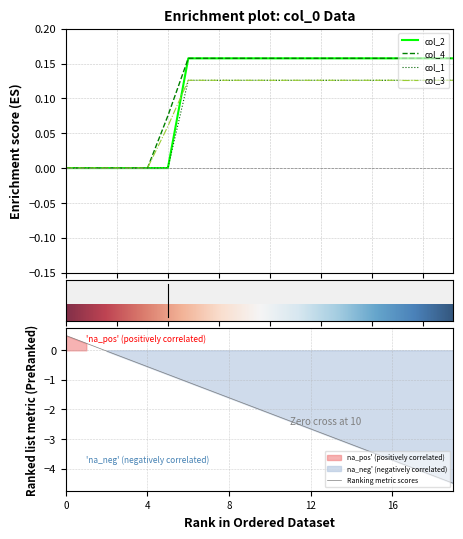

What is the maximum value for Ranking metric scores?

0.5